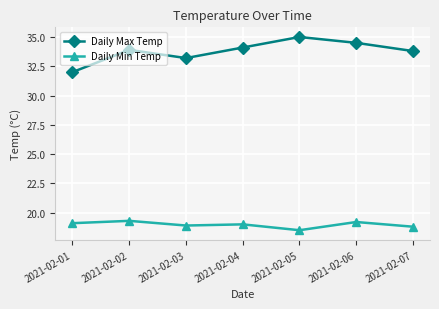

True or false: Daily Min Temp has more than 0 interior local peaks.

True